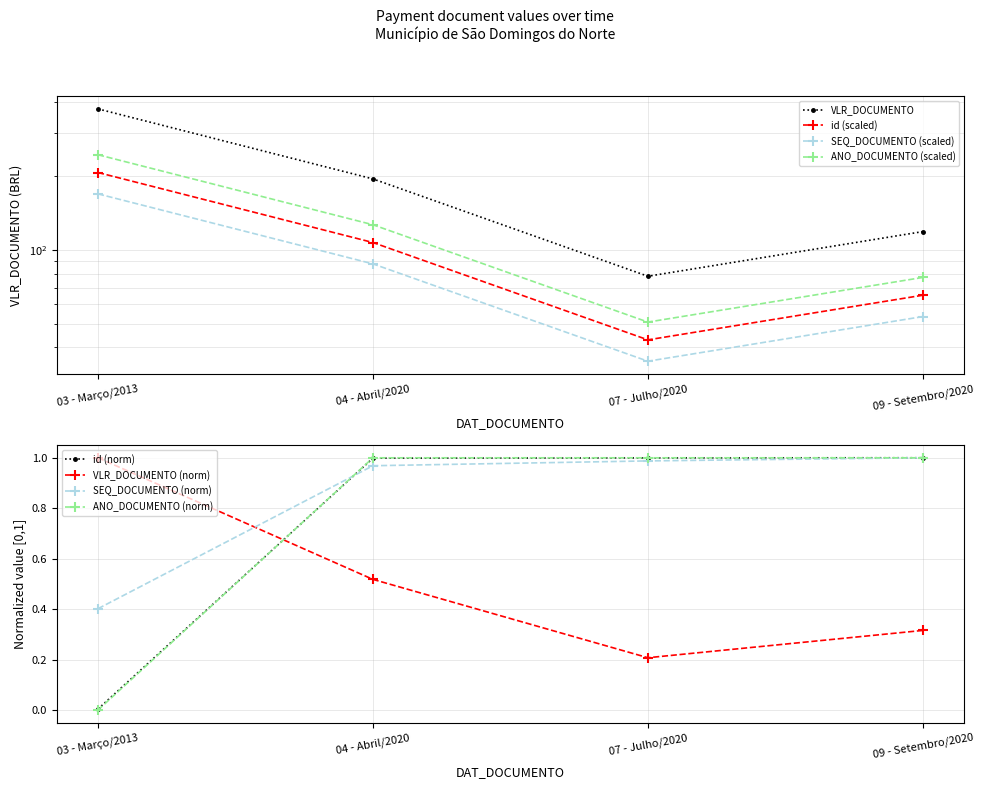

Reading left to right, what are all the values shown in this chart?

VLR_DOCUMENTO: 03 - Março/2013=376.5	04 - Abril/2020=195.0	07 - Julho/2020=78.1	09 - Setembro/2020=118.9
id: 03 - Março/2013=0.0	04 - Abril/2020=1.0	07 - Julho/2020=1.0	09 - Setembro/2020=1.0
SEQ_DOCUMENTO: 03 - Março/2013=0.4	04 - Abril/2020=1.0	07 - Julho/2020=1.0	09 - Setembro/2020=1.0
ANO_DOCUMENTO: 03 - Março/2013=0.0	04 - Abril/2020=1.0	07 - Julho/2020=1.0	09 - Setembro/2020=1.0